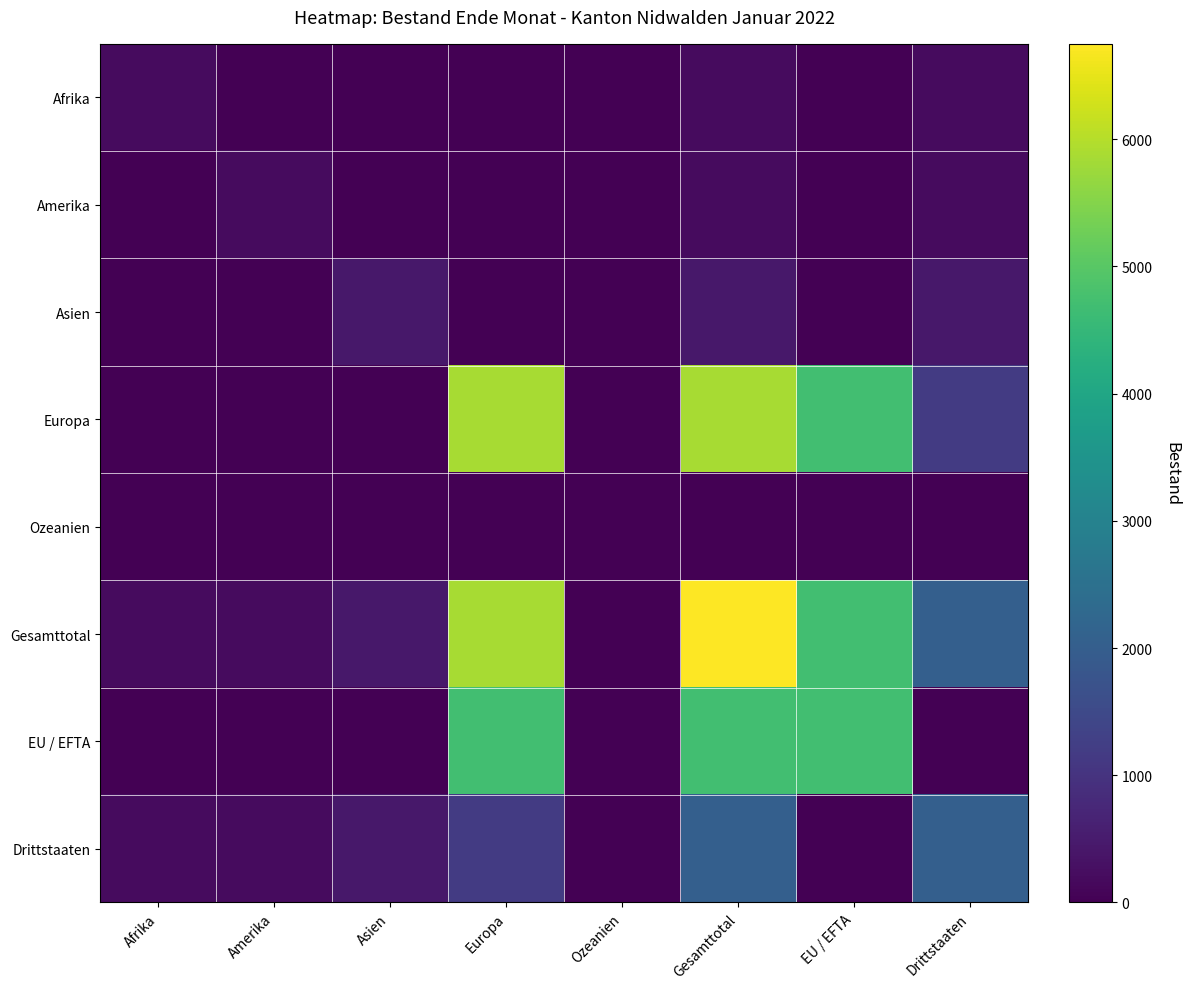

What is the difference between the highest and lowest values at EU / EFTA?

4701